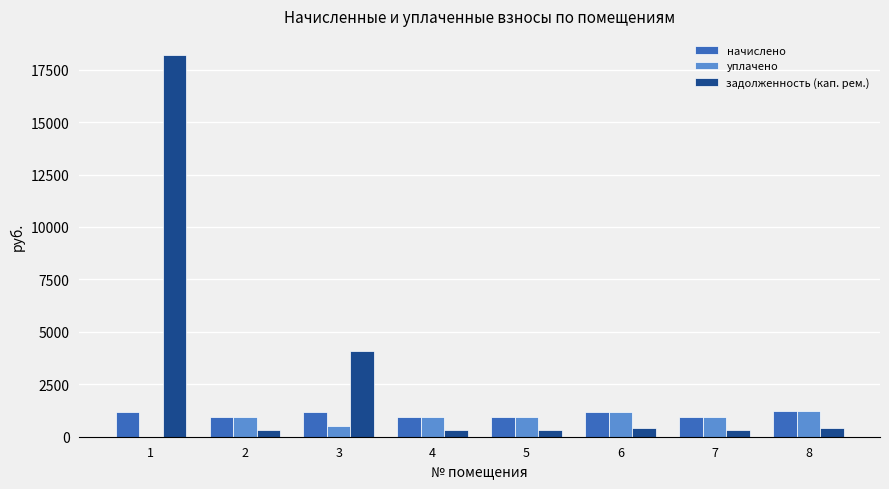

The value of начислено at 7 is 1670.8. True or false?

False